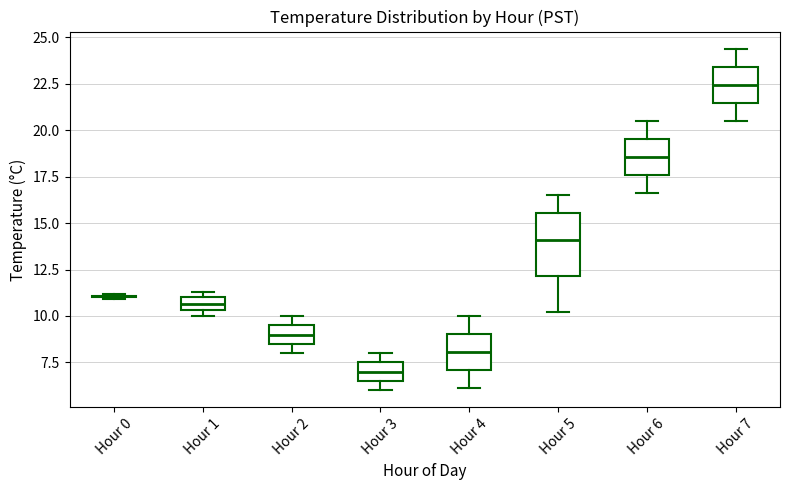

Where does the median line of the box for Hour 2 sit on the y-axis? The values are not printed on the chart, so give them approximately, as read against the axis.

9.0